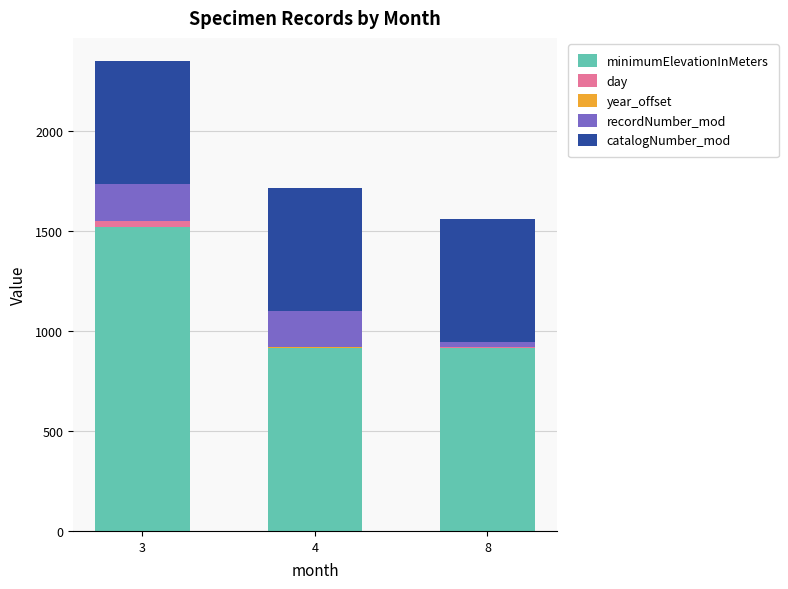

At which category is the sum across all series the highest?

3